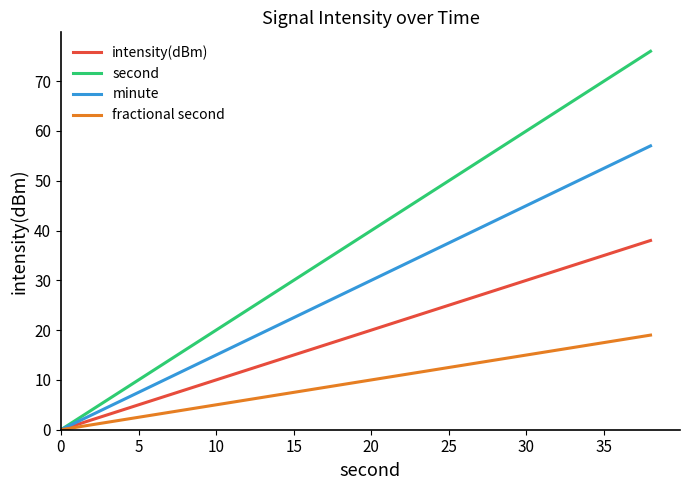

Which series has the largest range (max minus min)?

second